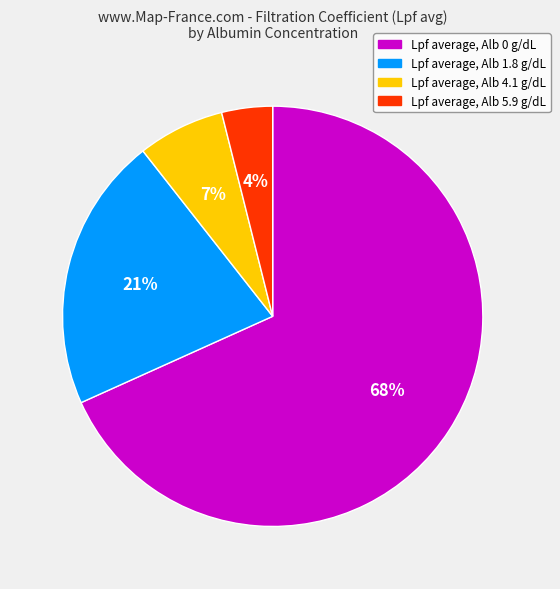

How many segments does this pie chart have?

4